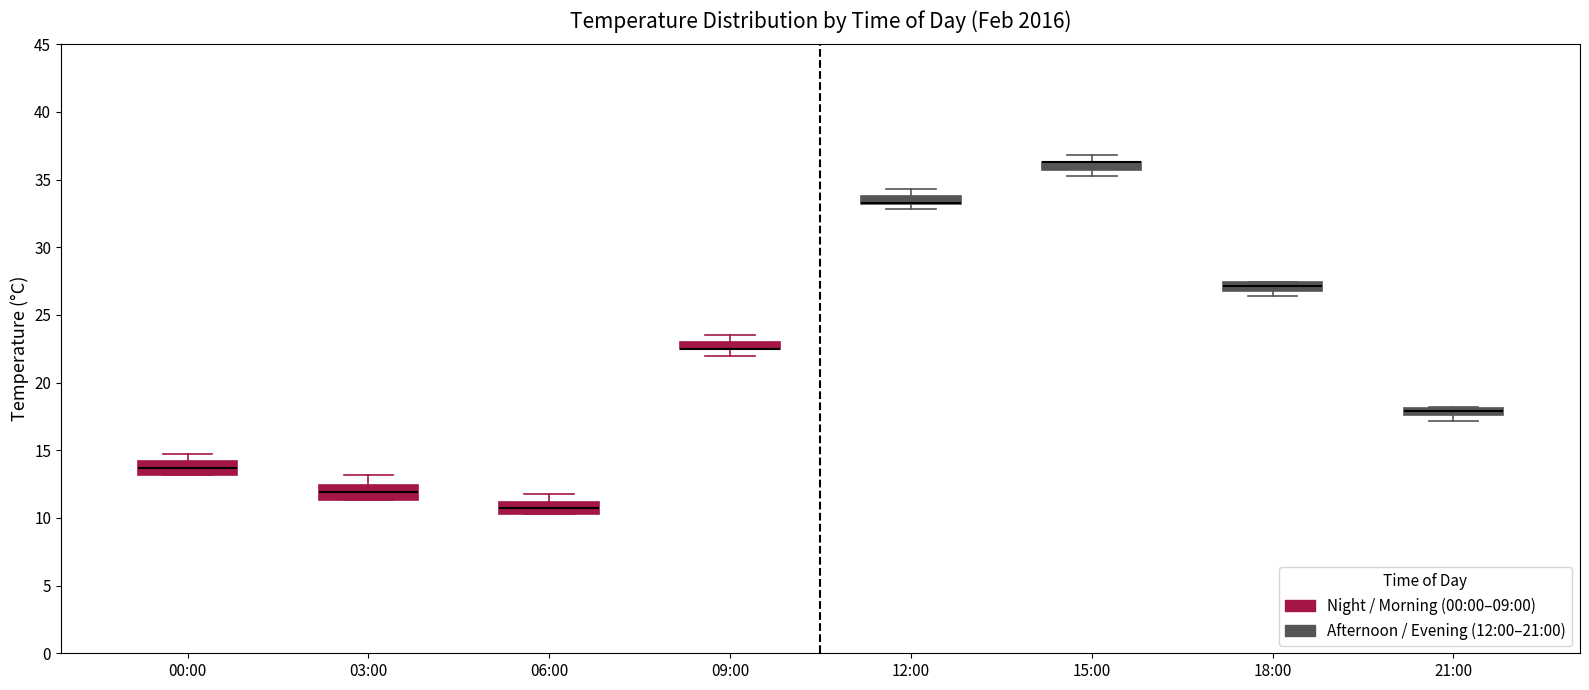

Where does the upper whisker of the box for 06:00 end on the y-axis? The values are not printed on the chart, so give them approximately, as read against the axis.

12.0